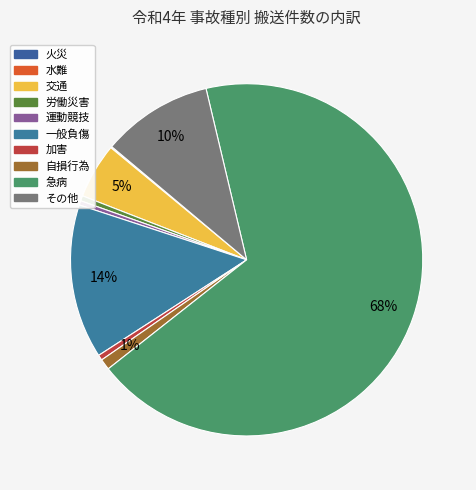

To the nearest percent, what is the combined percentage of その他 and 自損行為?

11%